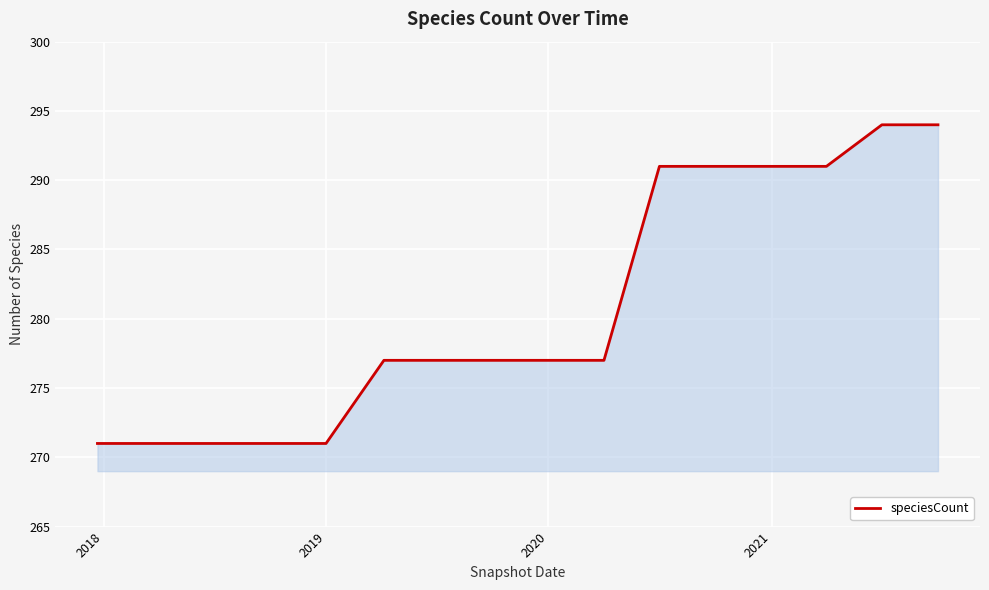

What is the smallest value displayed?

271